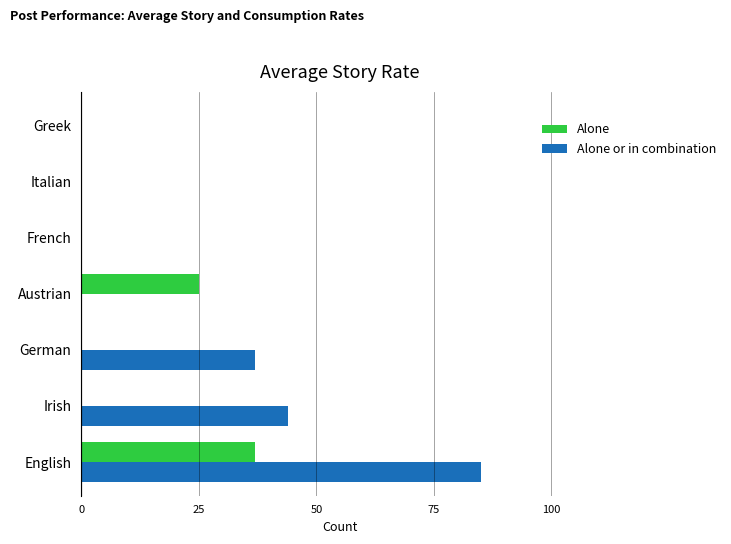

What is the maximum value shown in the chart?

85